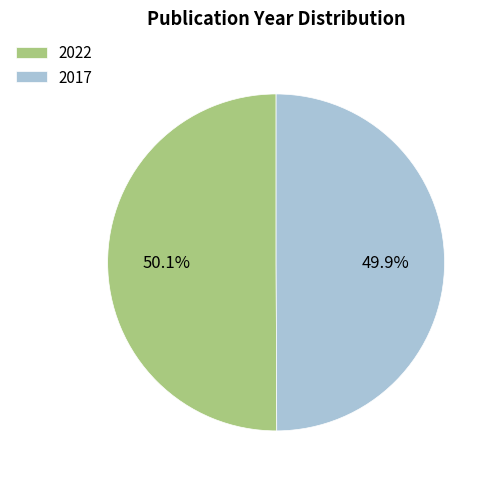

Is there a majority slice in this chart?

Yes